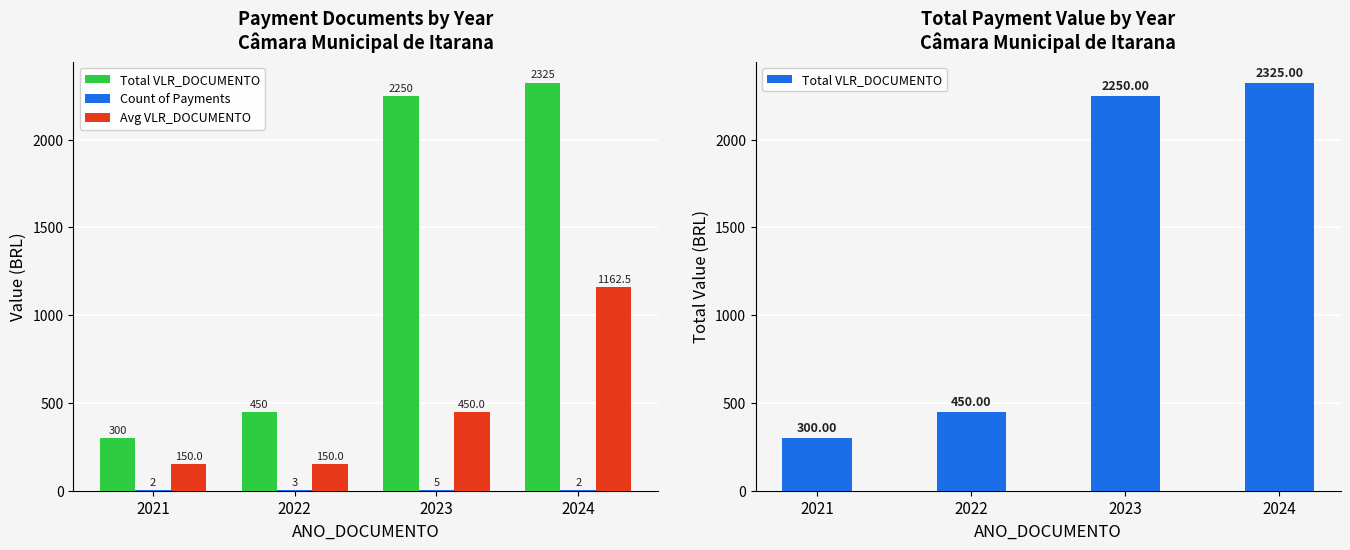

Is it true that Count of Payments equals 0.8 at 2024?

False